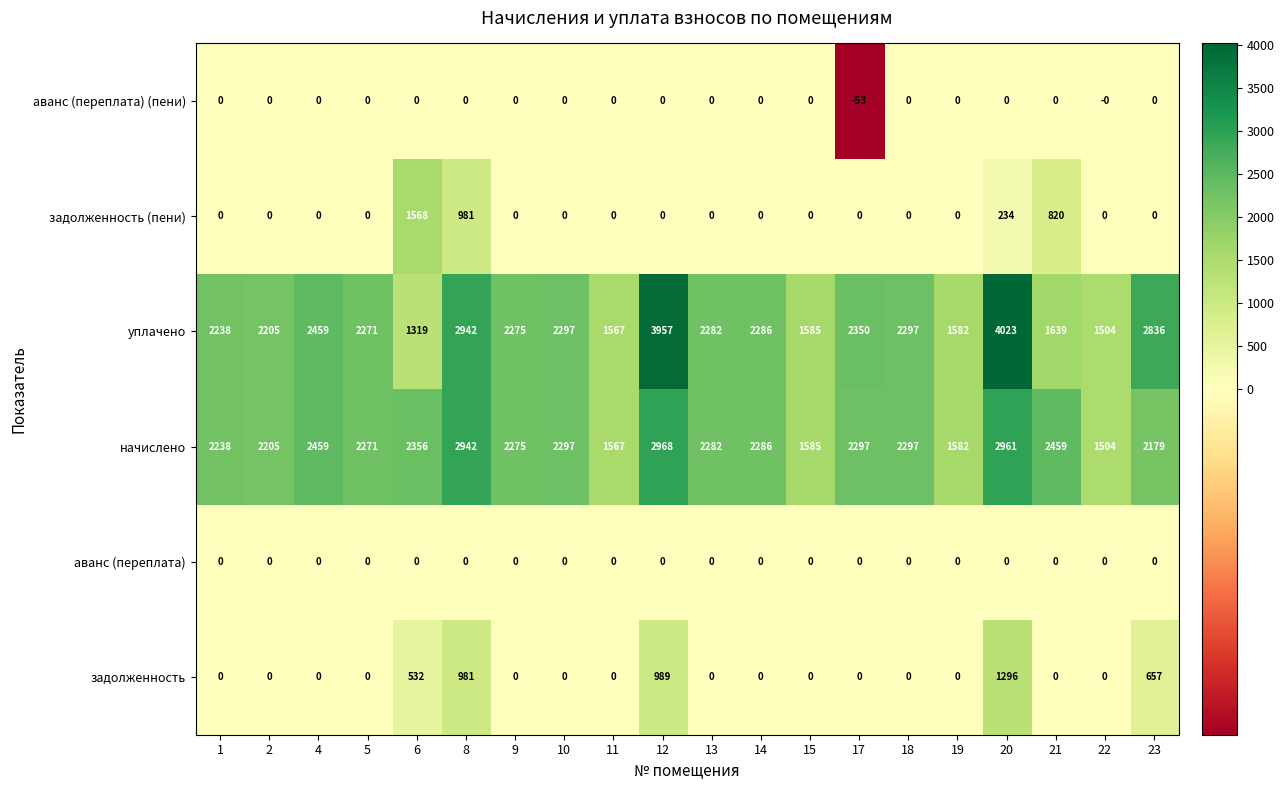

What is the total value across all series at 18?

4594